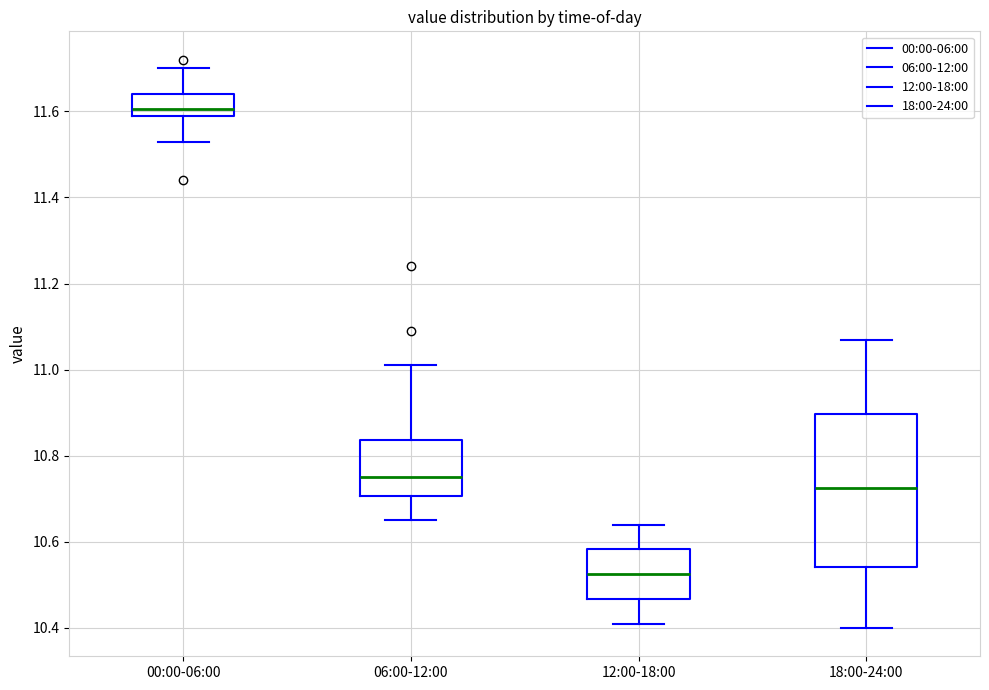

Where is the upper edge of the box for 18:00-24:00 on the y-axis? The values are not printed on the chart, so give them approximately, as read against the axis.

10.90